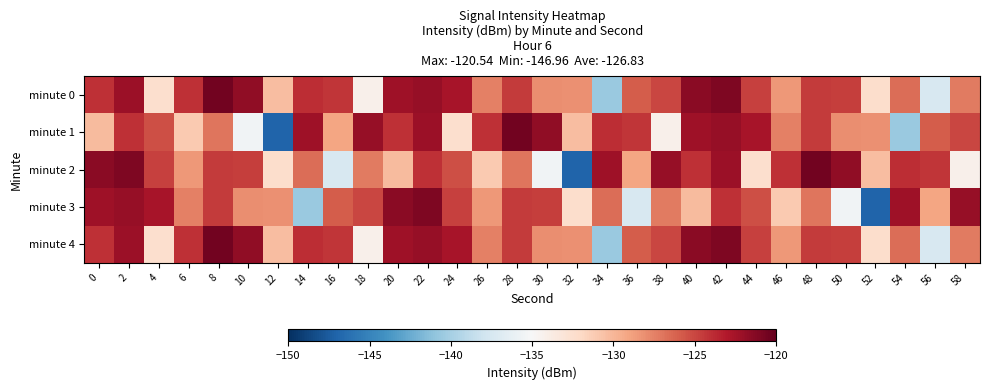

What is the difference between the highest and lowest values at 52?

18.9